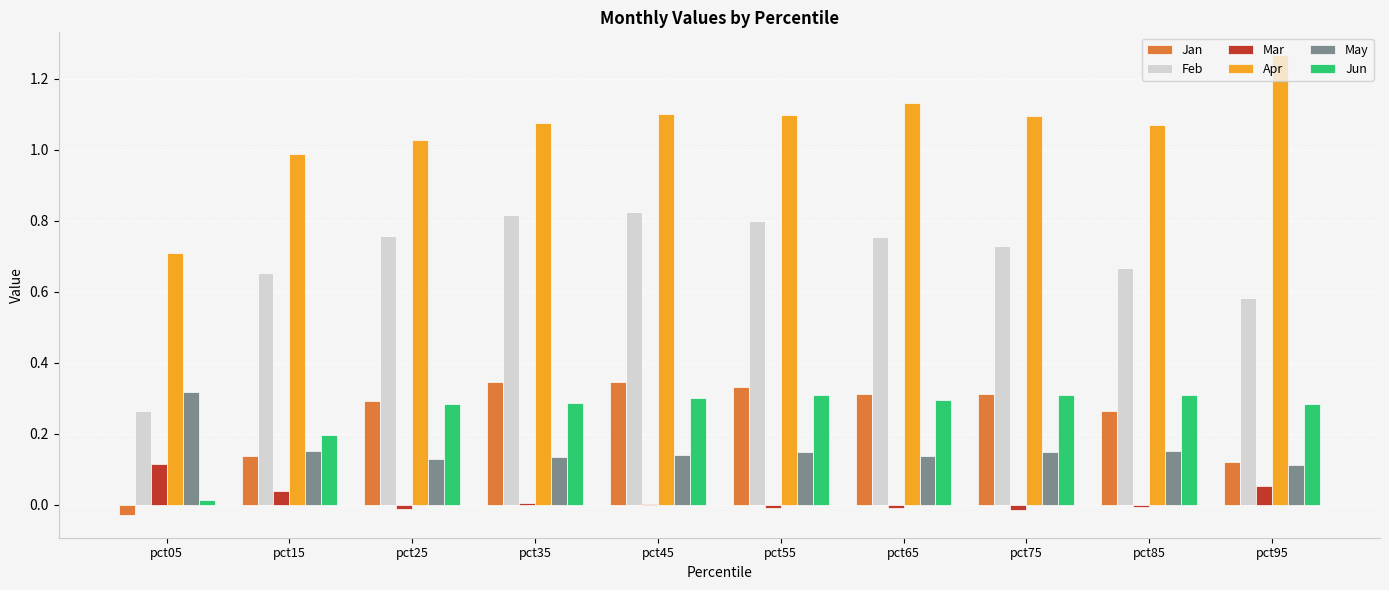

Between pct55 and pct85, which series saw the biggest shift?

Feb